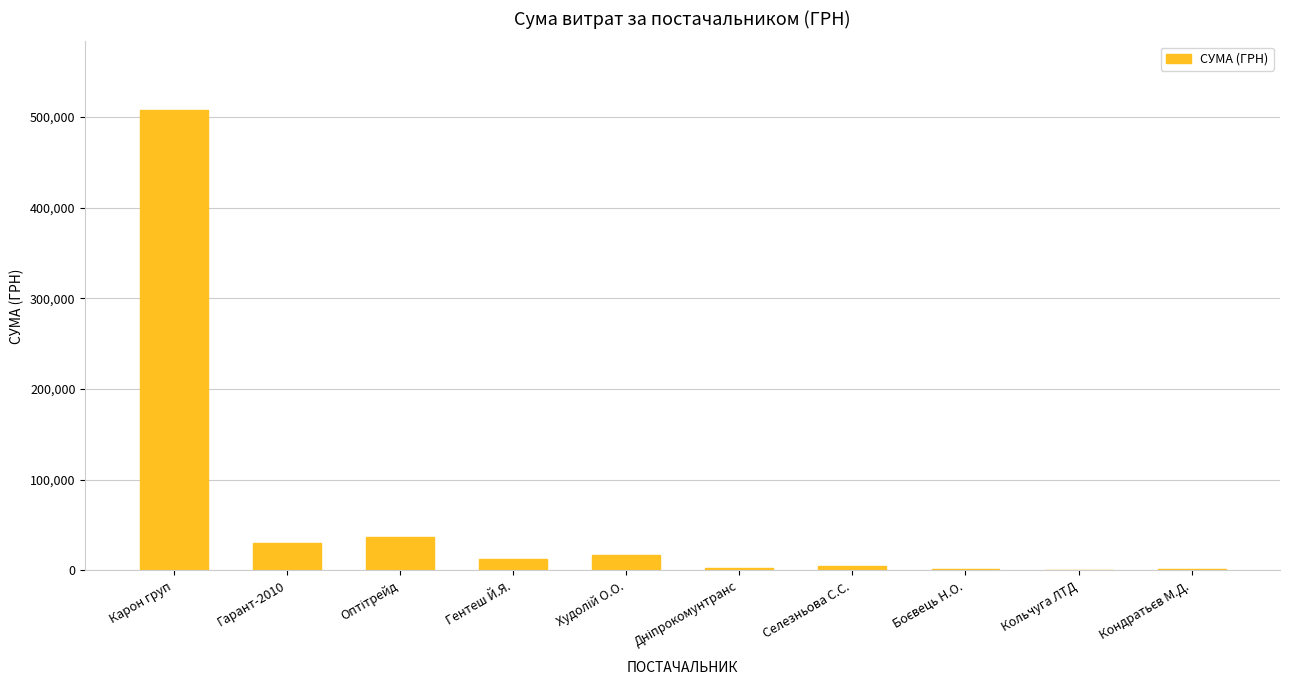

The value at Гарант-2010 is 29949.0. True or false?

True